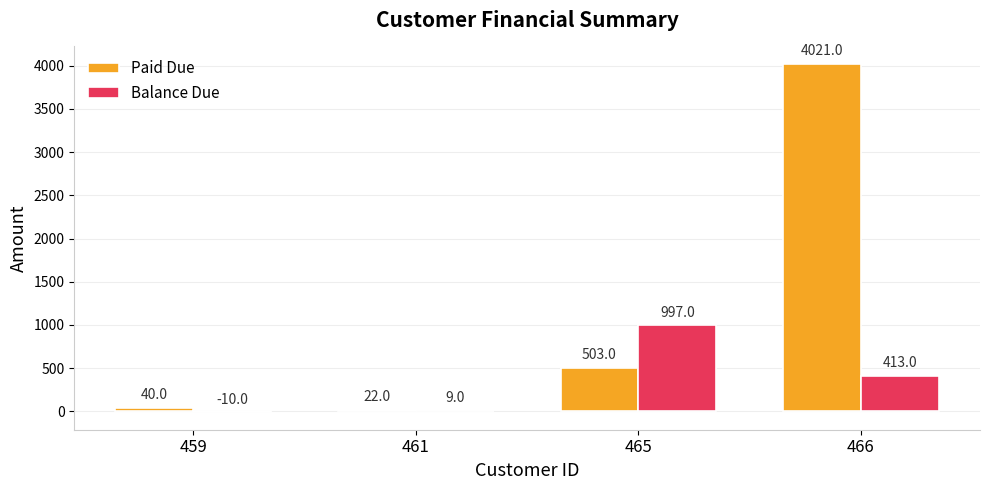

What is the sum of the Paid Due values at 459 and 461?

62